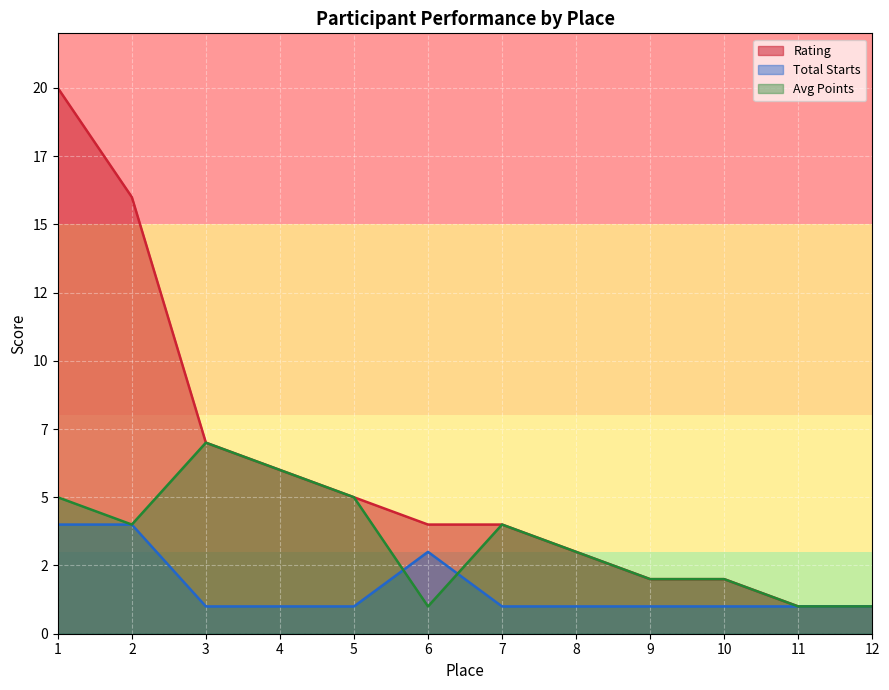

What is the sum of all Total Starts values?

20